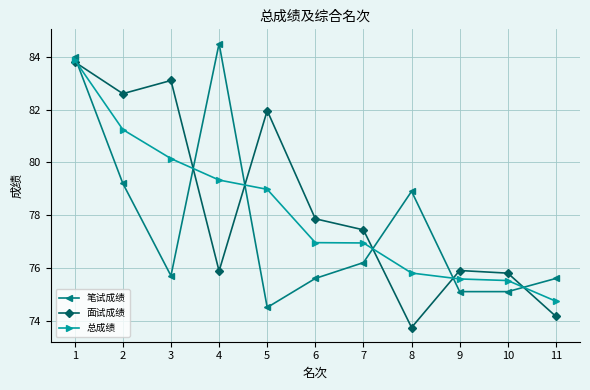

What is the value of the 笔试成绩 point at the 3rd from the left?

75.7